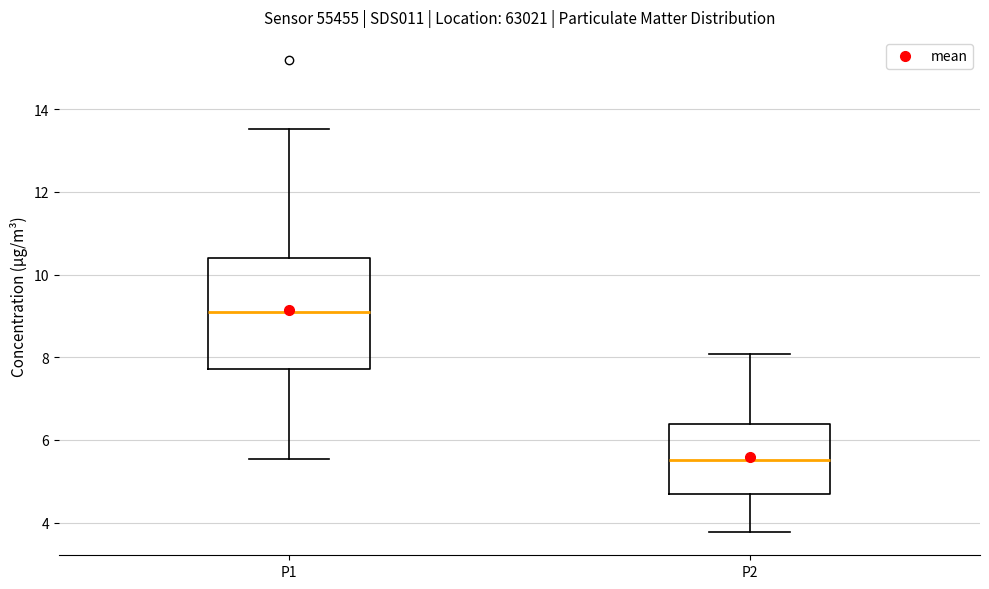

Reading left to right, transcribe this box plot: for each box, give where its median line is, the range the box spans, and where its two whiskers end, as read against the y-axis. The values are not printed on the chart, so give them approximately, as read against the axis.

P1: median 9.2, box 7.8 to 10.4, whiskers 5.6 to 13.6
P2: median 5.6, box 4.6 to 6.4, whiskers 3.8 to 8.0